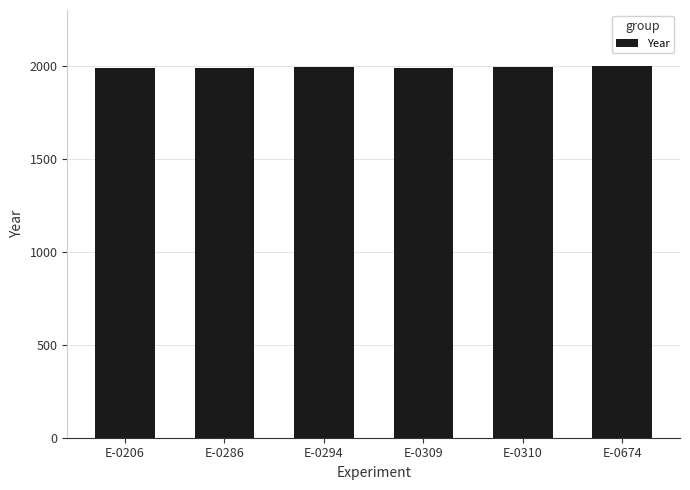

True or false: the data shows 1992 at E-0286.

True